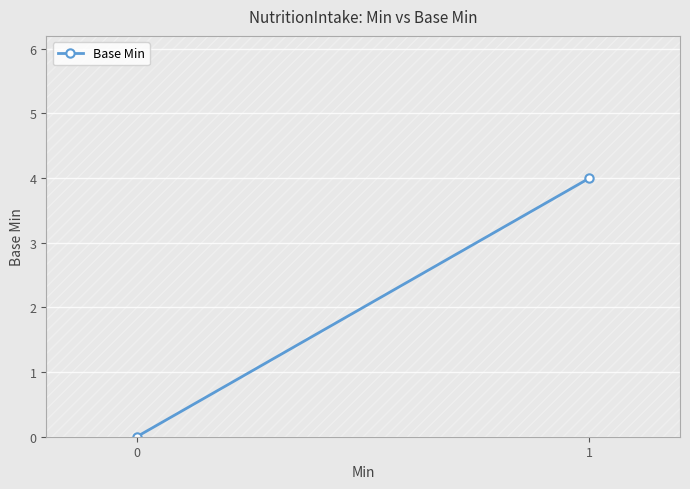

How many categories are shown in the chart?

2